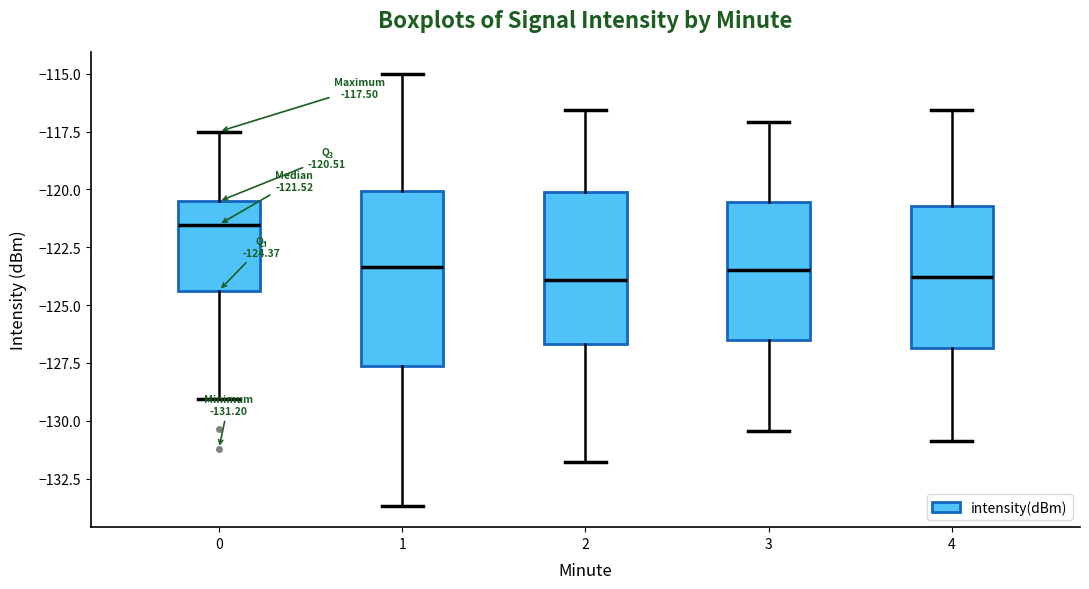

Which box's median line is the highest?

0